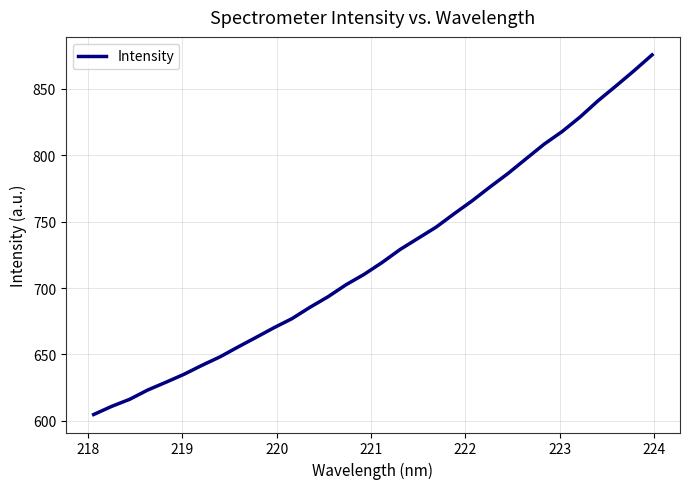

What is the greatest value displayed?

875.6